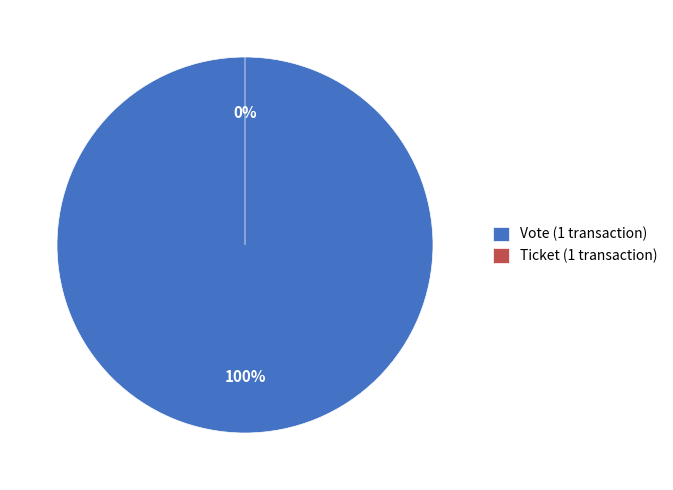

To the nearest percent, what is the average slice percentage?

50%